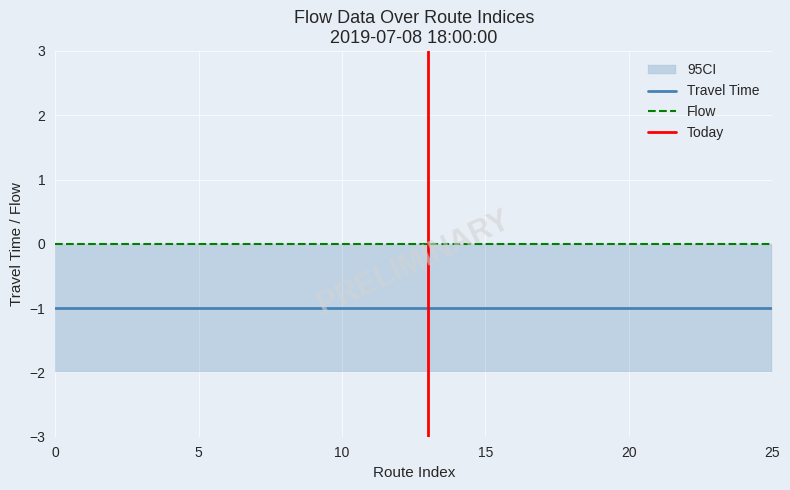

True or false: CI_lower has more than 1 points higher than both neighbors.

False